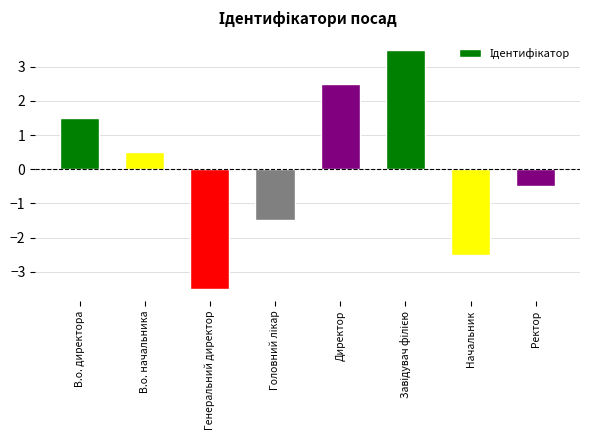

Reading right to left, what are all the values shown in this chart?

-0.5	-2.5	3.5	2.5	-1.5	-3.5	0.5	1.5